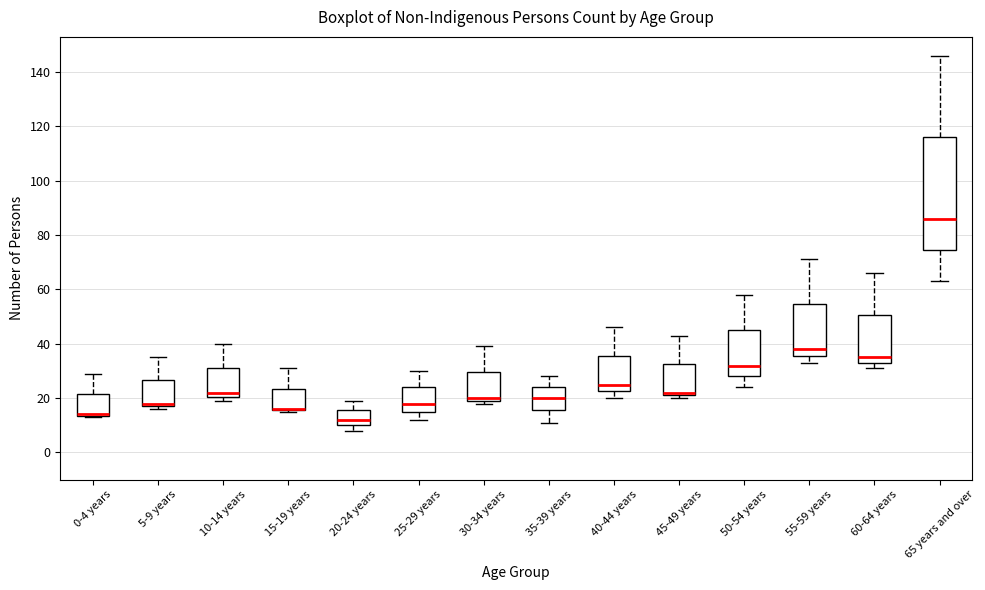

Reading left to right, read every box against the y-axis: the position of its median line, the range the box covers, and the ends of its whiskers. The values are not printed on the chart, so give them approximately, as read against the axis.

0-4 years: median 14 (drawn on the box's lower edge), box 14 to 22, whiskers 14 to 30
5-9 years: median 18 (just above the box's lower edge), box 18 to 26, whiskers 16 to 36
10-14 years: median 22, box 20 to 32, whiskers 20 (just below the box's lower edge) to 40
15-19 years: median 16 (drawn on the box's lower edge), box 16 to 24, whiskers 16 to 32
20-24 years: median 12, box 10 to 16, whiskers 8 to 20
25-29 years: median 18, box 16 to 24, whiskers 12 to 30
30-34 years: median 20 (just above the box's lower edge), box 20 to 30, whiskers 18 to 40
35-39 years: median 20, box 16 to 24, whiskers 12 to 28
40-44 years: median 26, box 22 to 36, whiskers 20 to 46
45-49 years: median 22 (just above the box's lower edge), box 22 to 32, whiskers 20 to 44
50-54 years: median 32, box 28 to 46, whiskers 24 to 58
55-59 years: median 38, box 36 to 54, whiskers 34 to 72
60-64 years: median 36, box 34 to 50, whiskers 32 to 66
65 years and over: median 86, box 74 to 116, whiskers 64 to 146